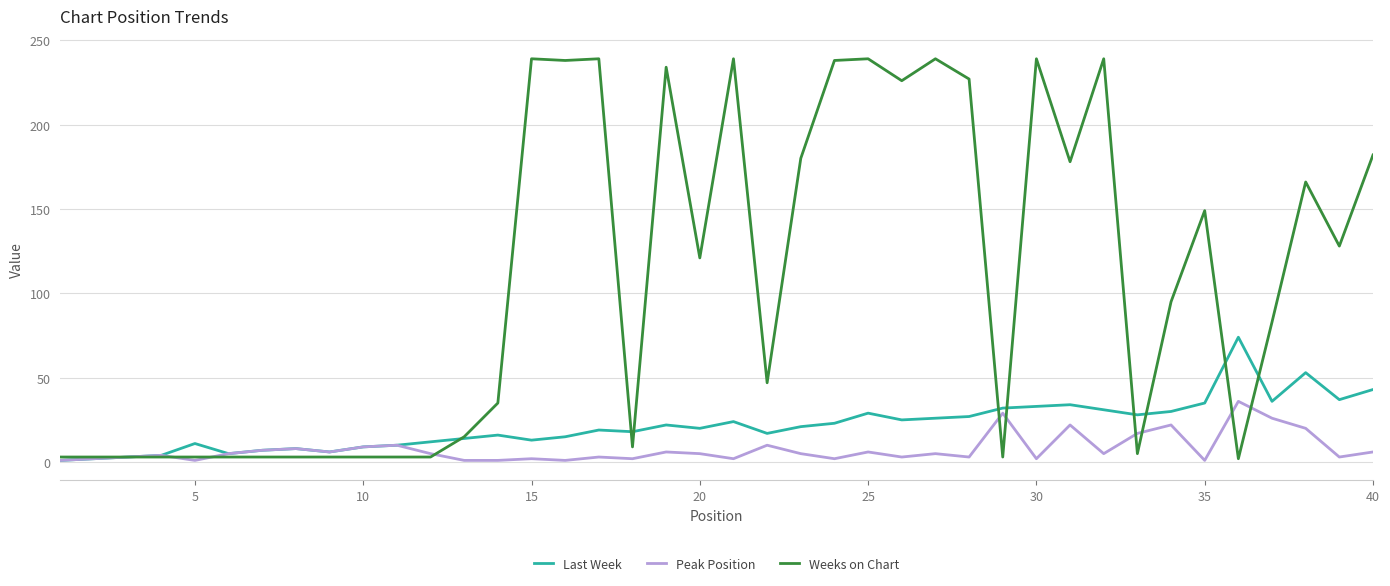

Which series has the largest total across all categories?

Weeks on Chart